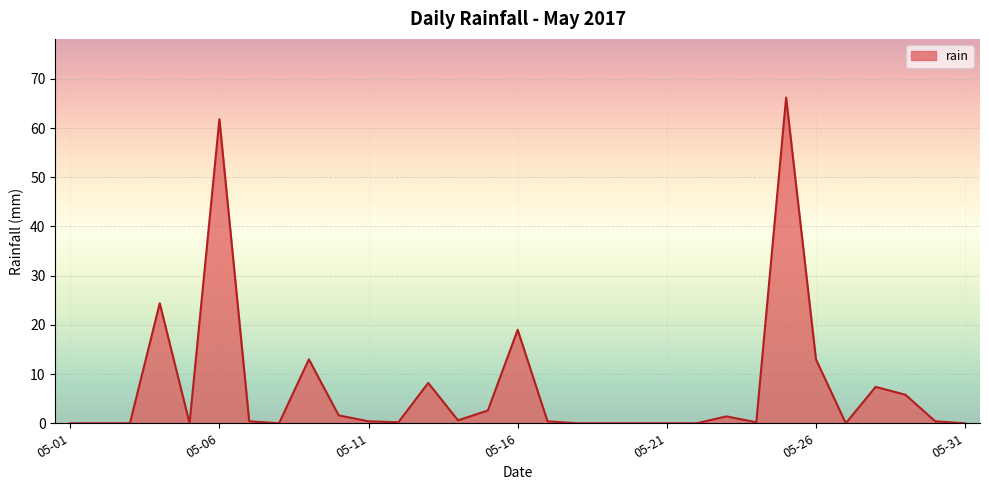

What is the maximum value shown in the chart?

66.2